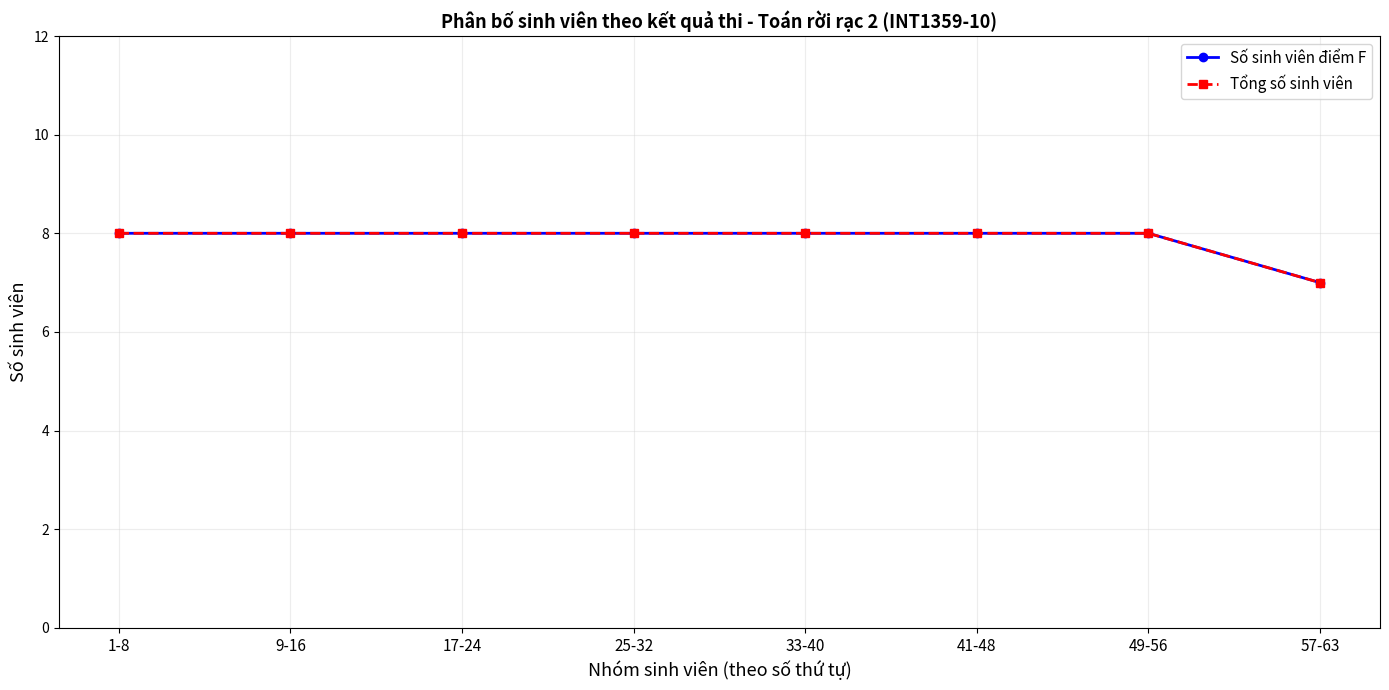

Reading left to right, list all the values displayed in this chart.

Số sinh viên điểm F: 8	8	8	8	8	8	8	7
Tổng số sinh viên: 8	8	8	8	8	8	8	7